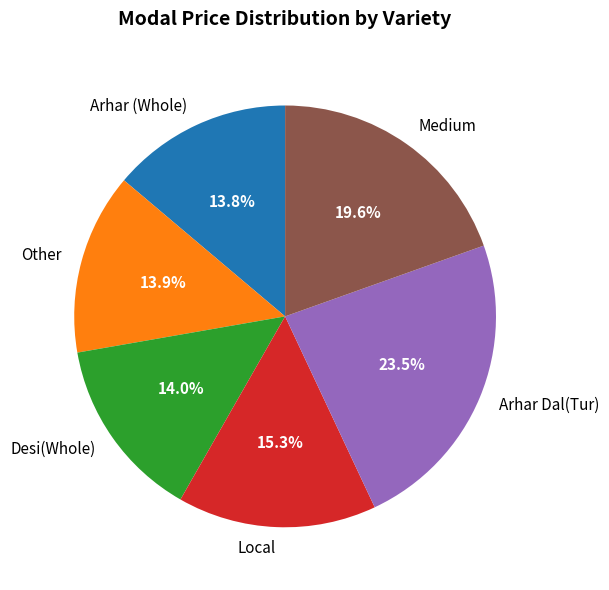

Which category has the biggest portion of the pie?

Arhar Dal(Tur)